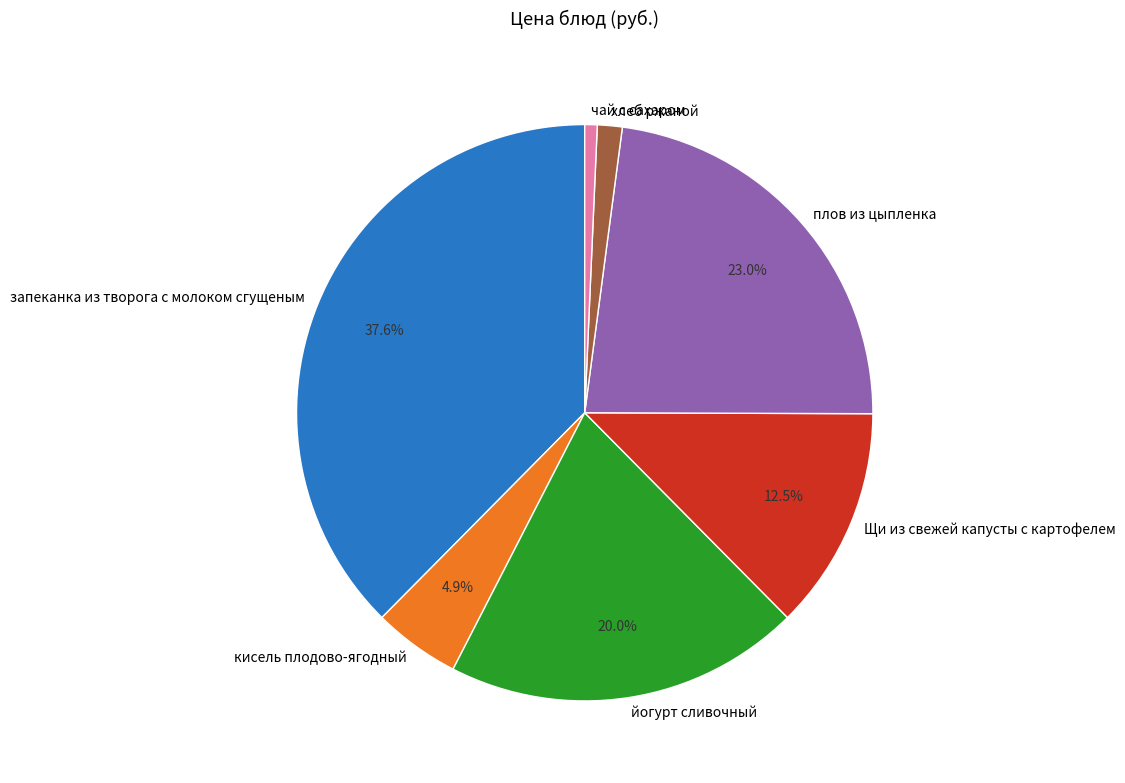

Which category has the biggest portion of the pie?

запеканка из творога с молоком сгущеным